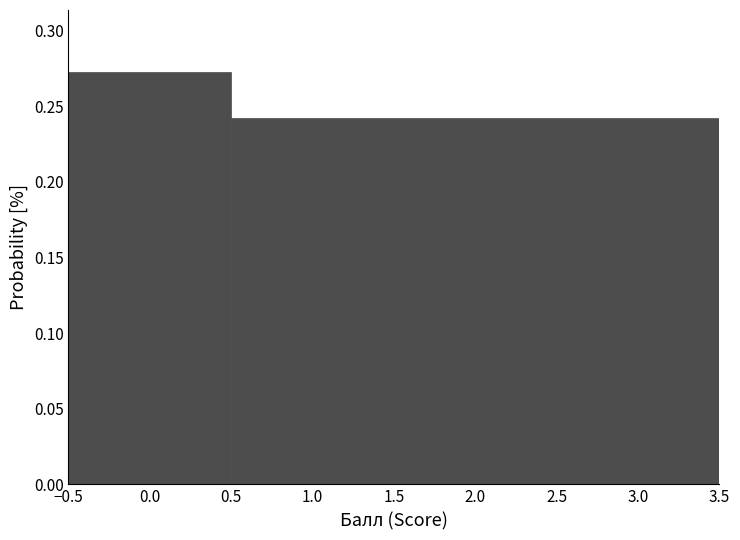

Reading left to right, transcribe this chart: for each bar, give the range it covers on the x-axis and its height. The values are not printed on the chart, so give them approximately, as read against the axis.

-0.5 to 0.5: 0.275
0.5 to 1.5: 0.240
1.5 to 2.5: 0.240
2.5 to 3.5: 0.240